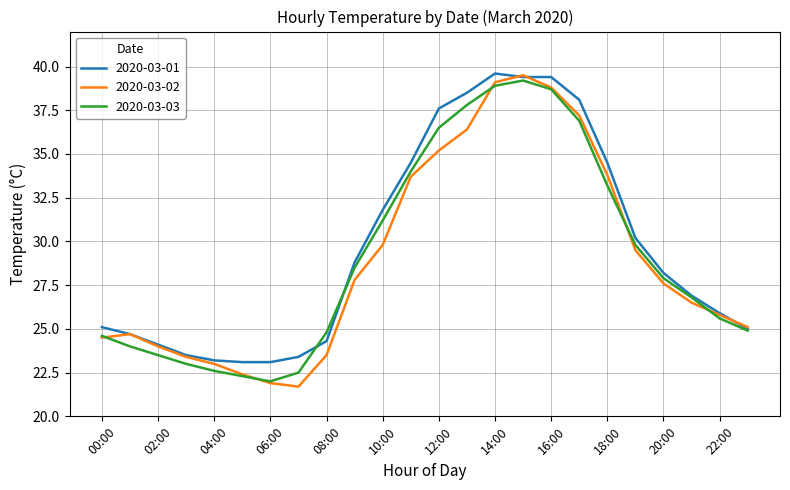

Which series has the largest total across all categories?

2020-03-01